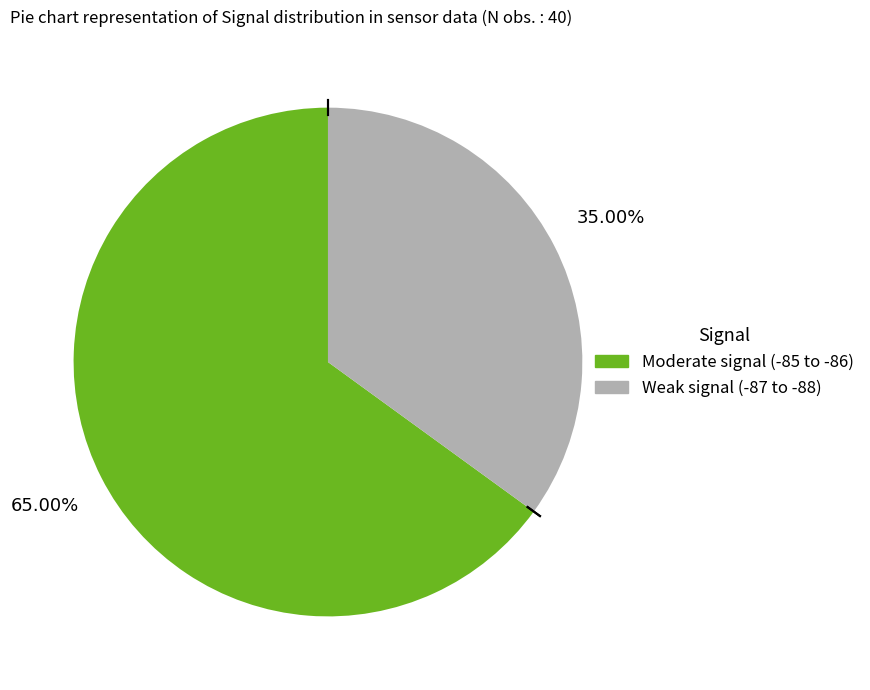

How many slices are in this pie chart?

2